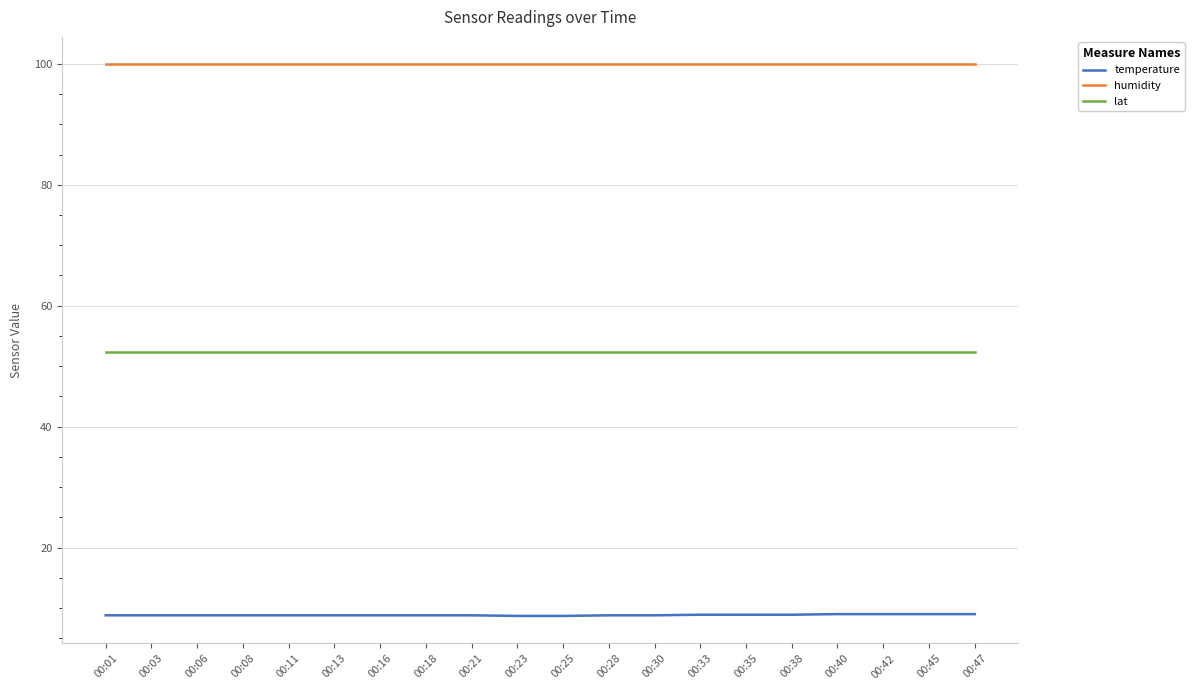

Read the lat value at 00:40.

52.3